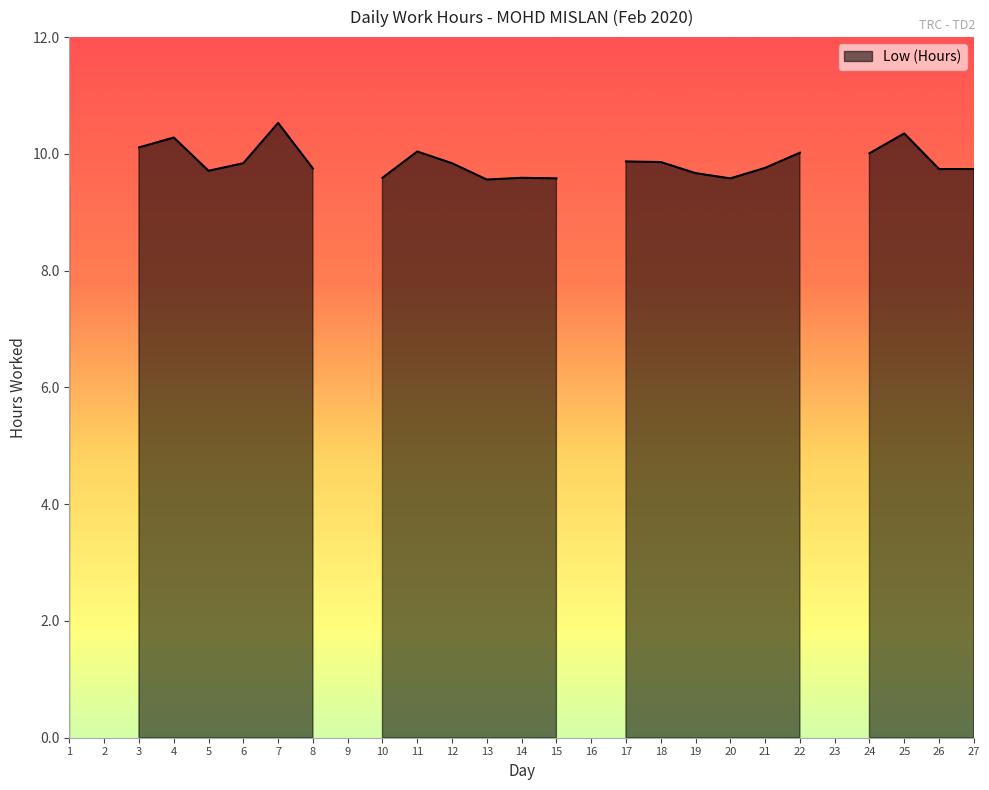

What is the maximum value shown in the chart?

10.5